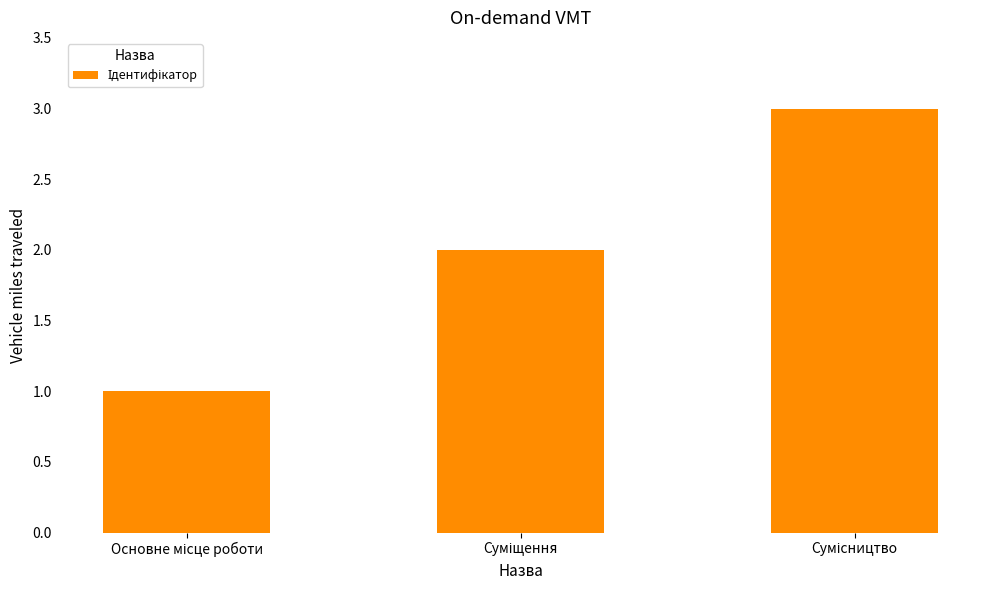

What is the minimum value shown in the chart?

1